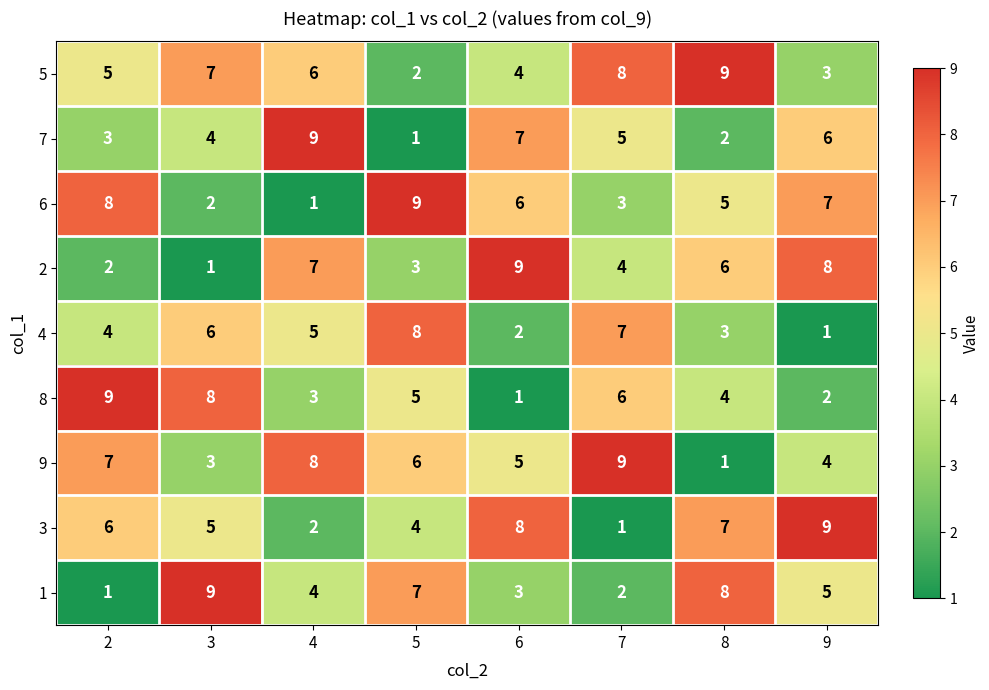

What is the difference between the highest and lowest values at 6?

8